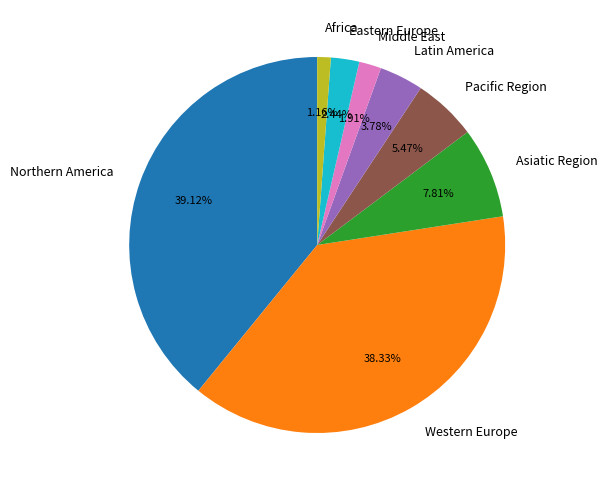

Approximately how many times larger is the value at Asiatic Region compared to Middle East?

4.1